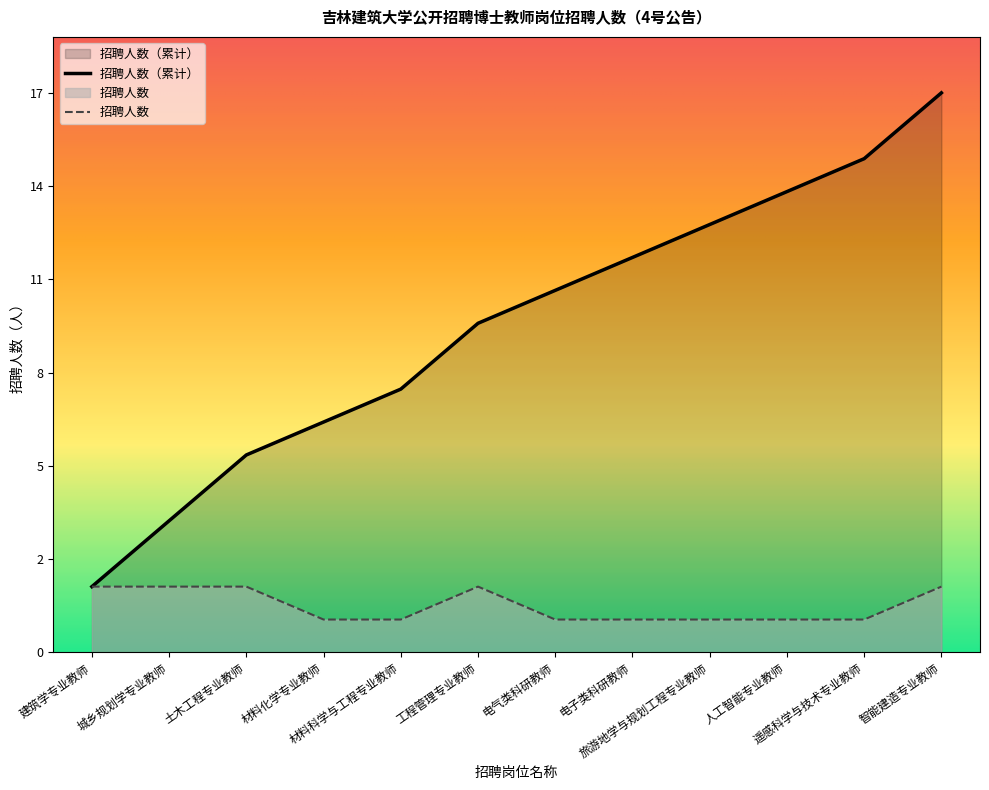

At which category does the chart reach its peak across all series?

智能建造专业教师